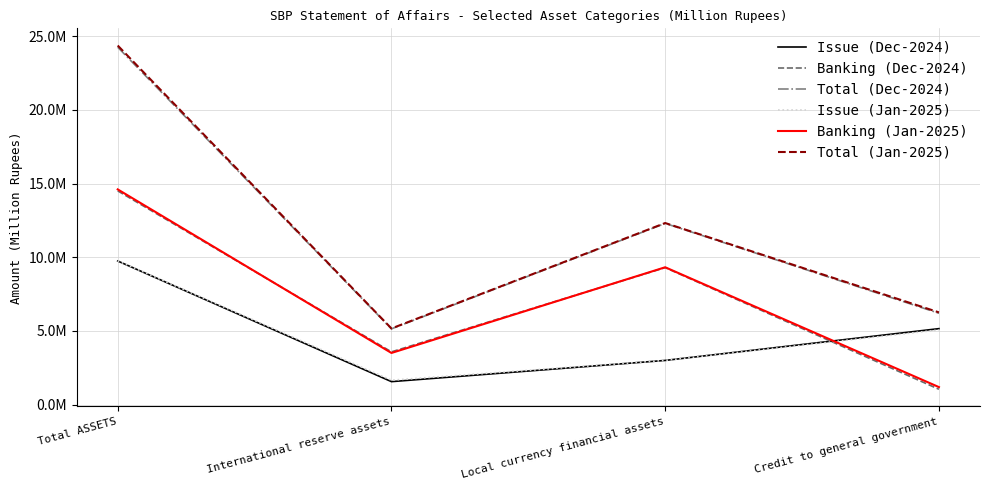

Between Total ASSETS and Local currency financial assets, which series saw the biggest shift?

Total (Jan-2025)